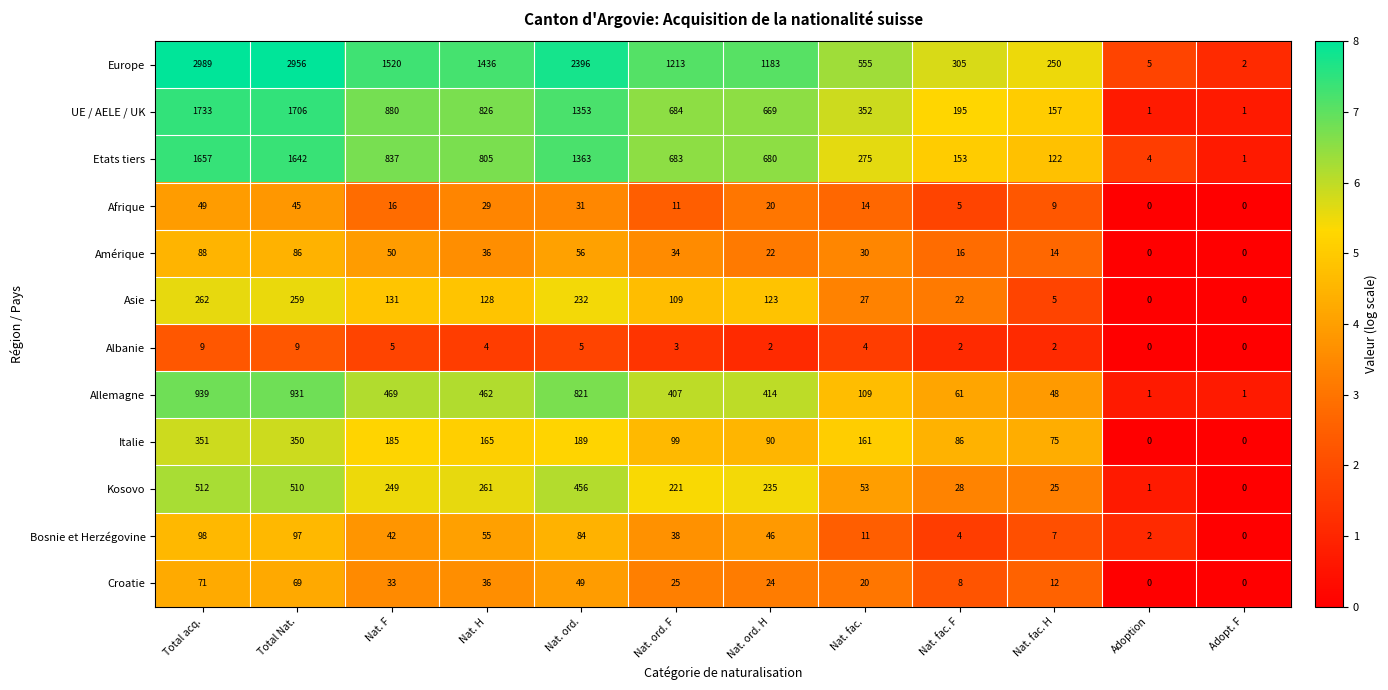

At which label does Bosnie et Herzégovine first exceed 42?

Total acq.